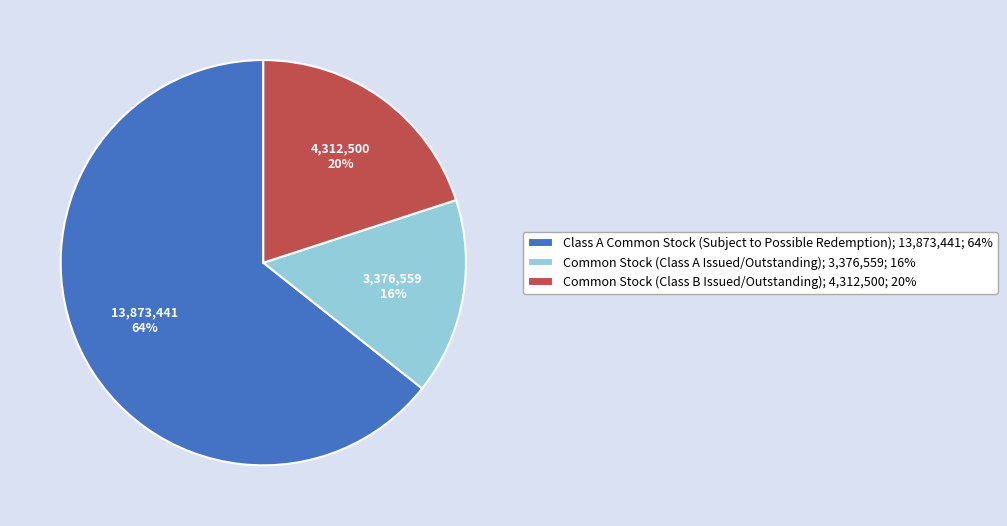

Is there any slice that represents more than half of the pie?

Yes